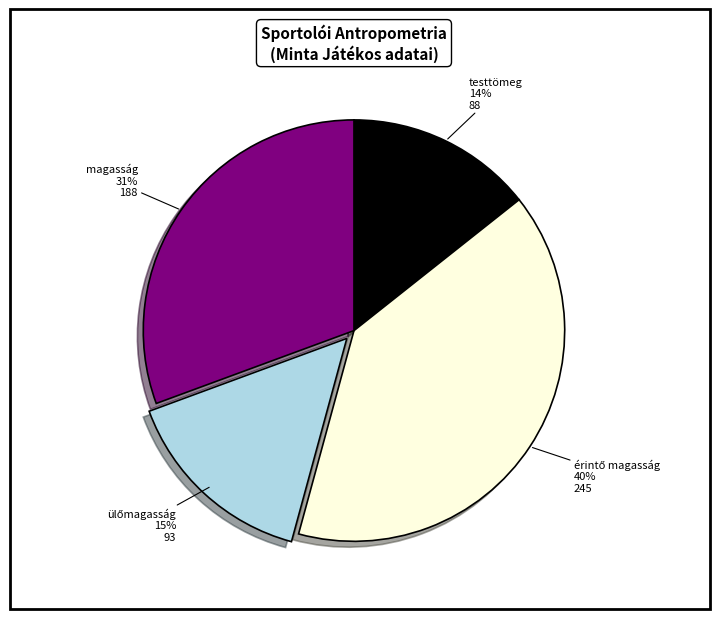

Count the number of slices in the pie.

4